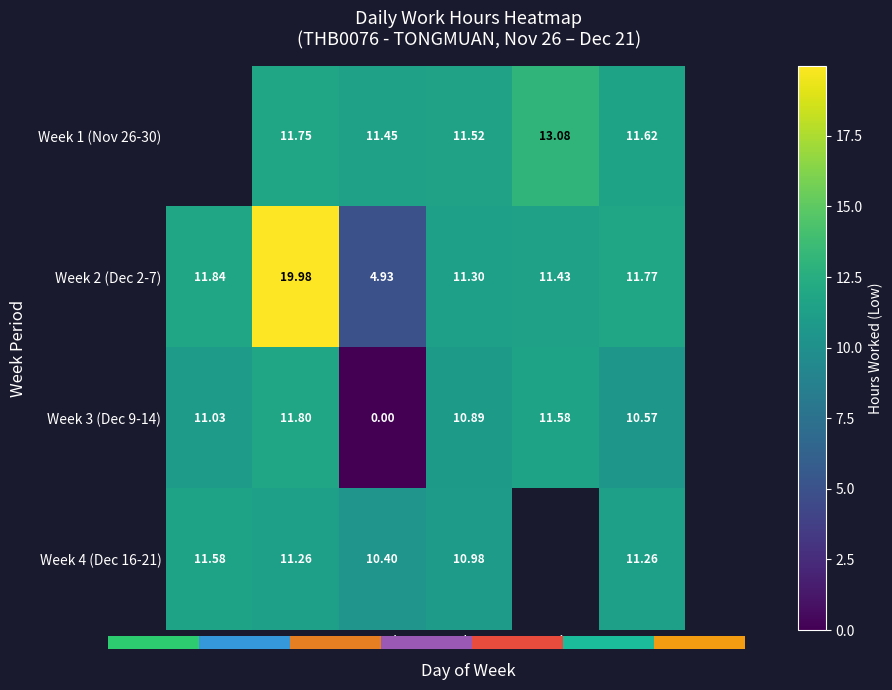

Is the value of Week 4 (Dec 16-21) at Wed greater than the value of Week 2 (Dec 2-7) at Sat?

No